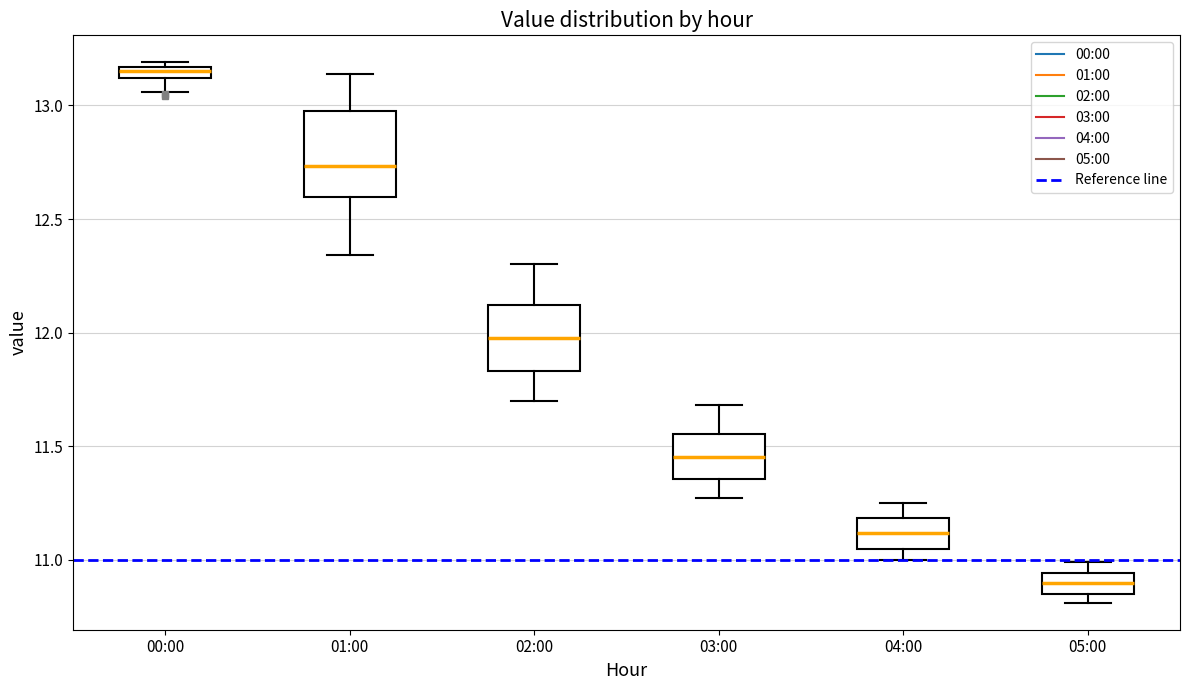

Where is the upper edge of the box for 05:00 on the y-axis? The values are not printed on the chart, so give them approximately, as read against the axis.

10.95